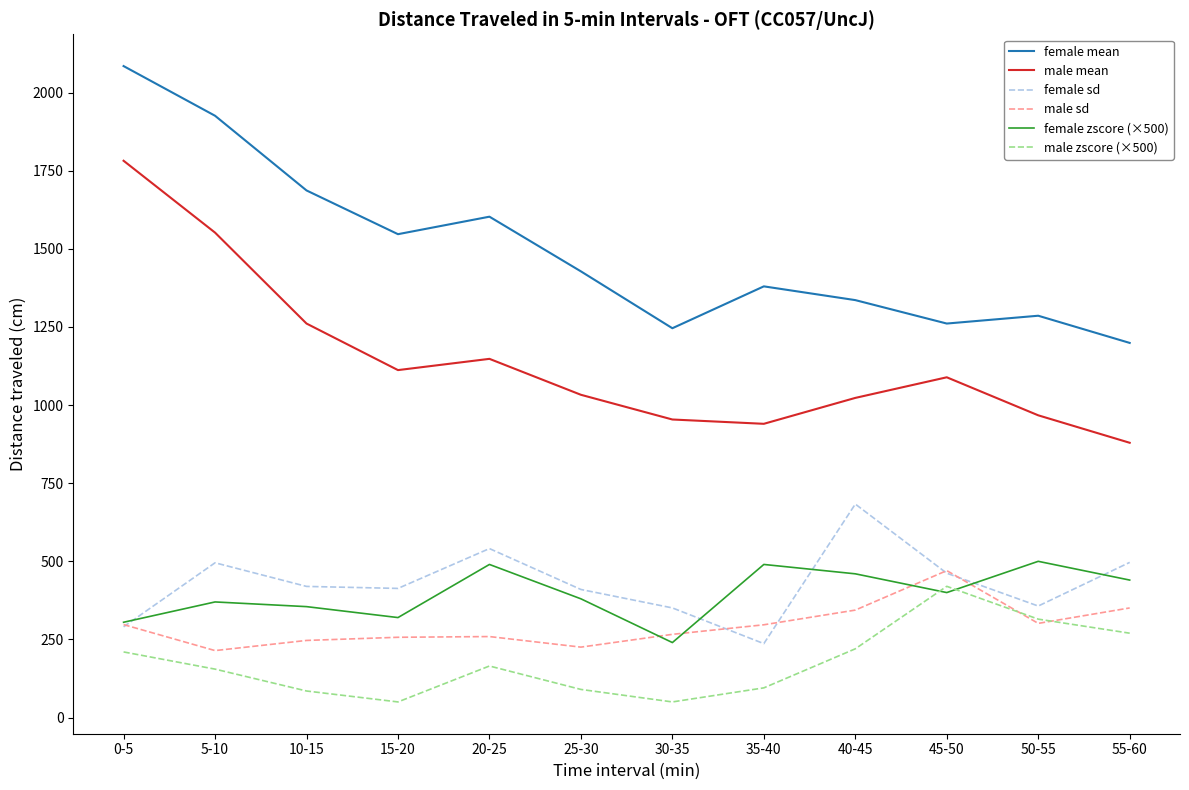

Where is the first local minimum for male sd?

5-10